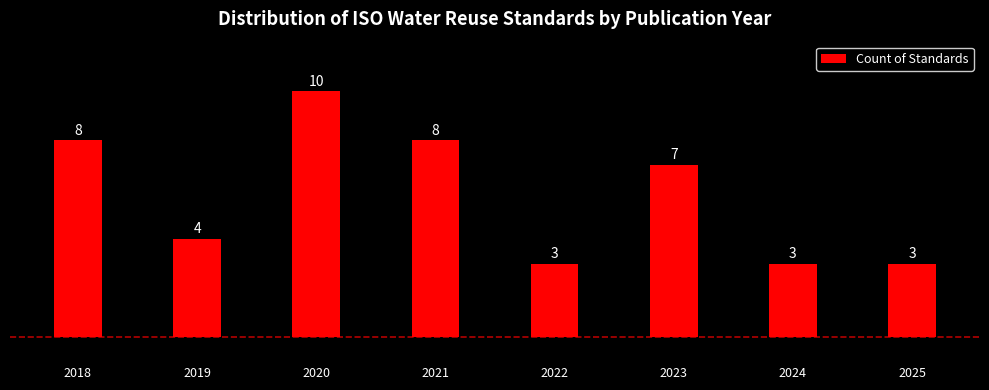

Reading left to right, list all the values displayed in this chart.

2018=8	2019=4	2020=10	2021=8	2022=3	2023=7	2024=3	2025=3